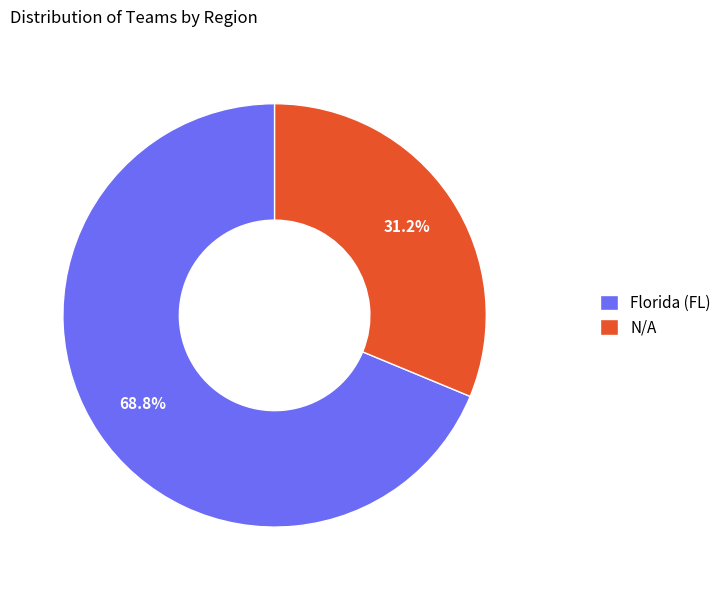

Does any single category account for the majority?

Yes